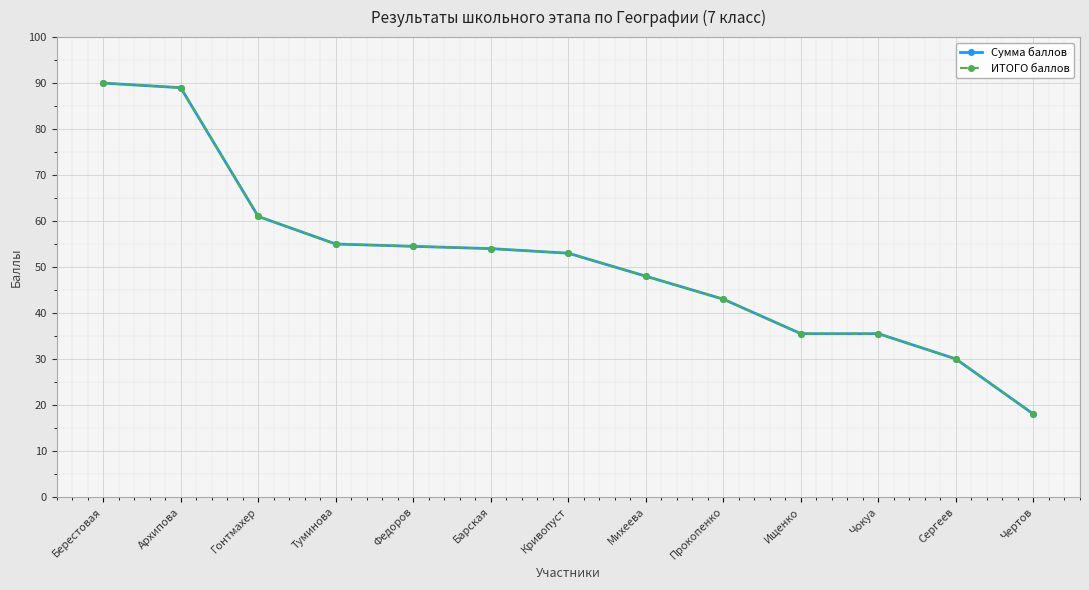

What is the difference between the second highest and minimum values in the ИТОГО баллов series?

71.0